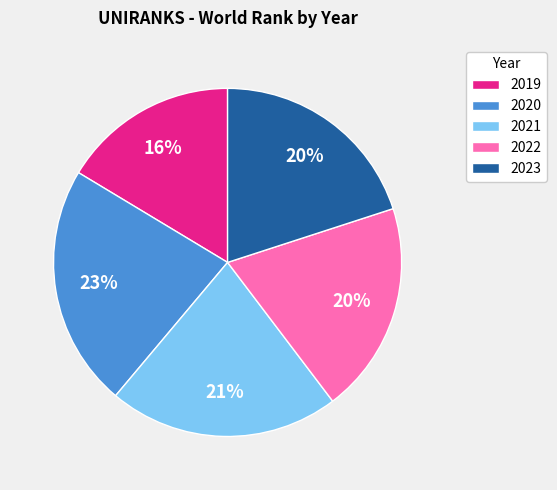

To the nearest percent, what is the difference between the 2019 and 2021 slice percentages?

5%